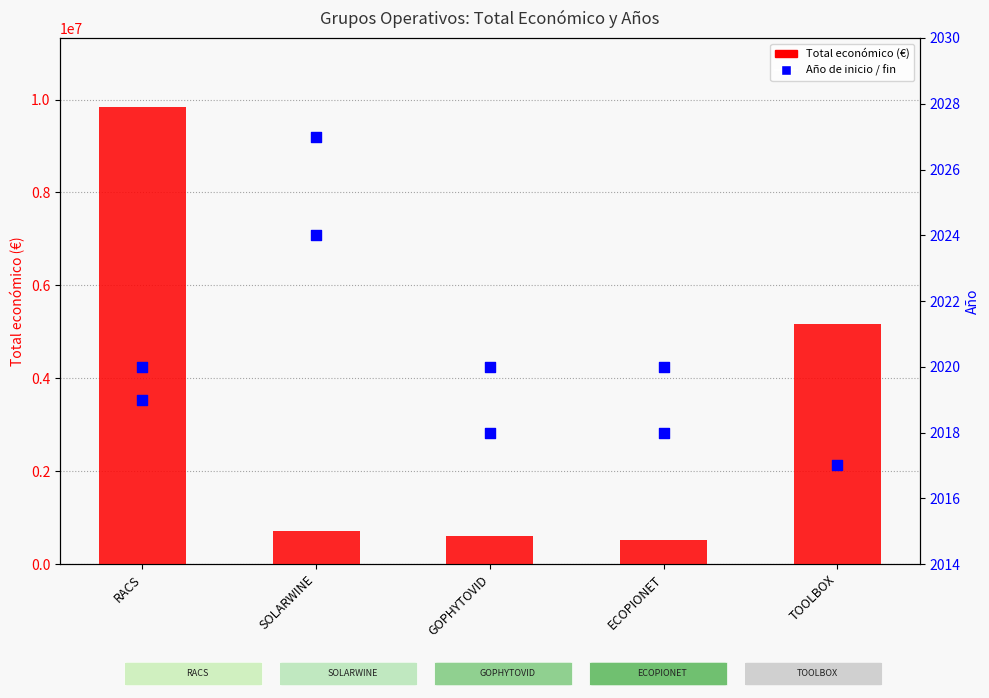

What are all the series names shown in the legend?

Total económico, Año de inicio